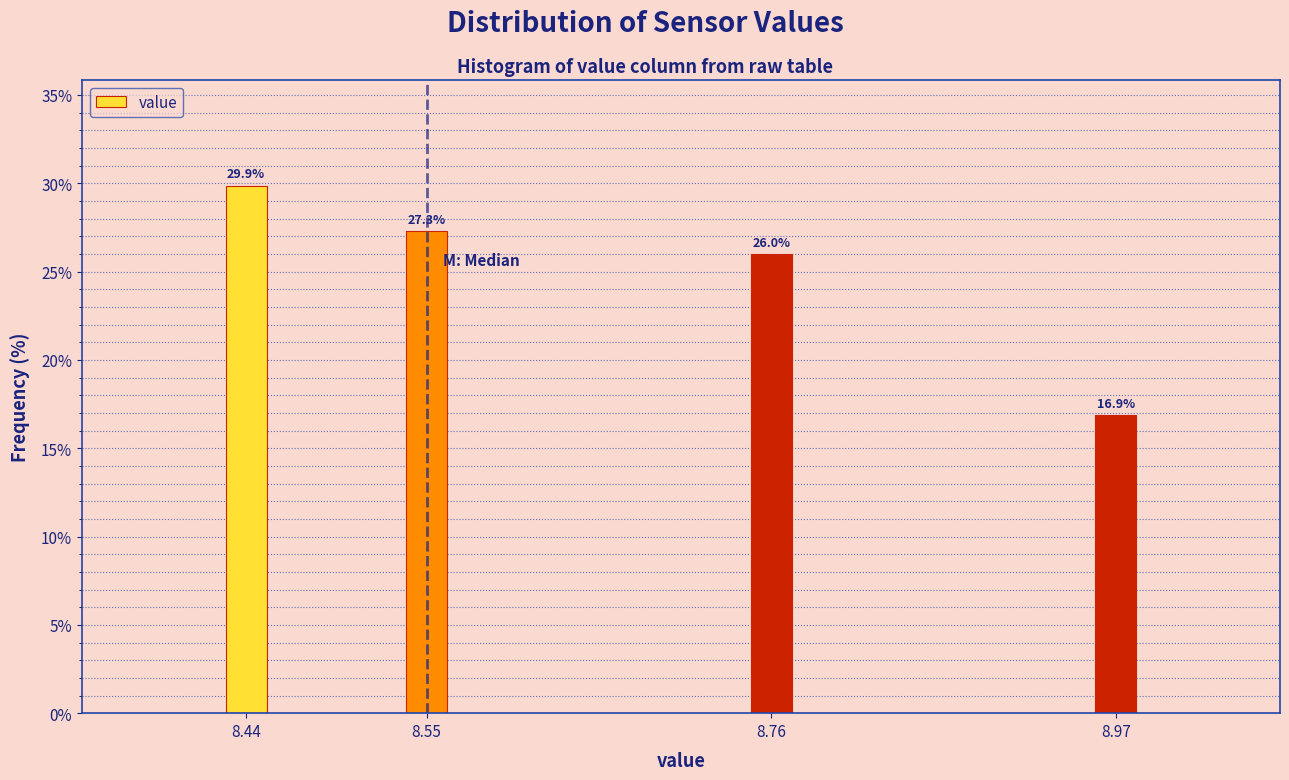

Reading right to left, what are all the values shown in this chart?

8.97=16.9	8.76=26.0	8.55=27.3	8.44=29.9